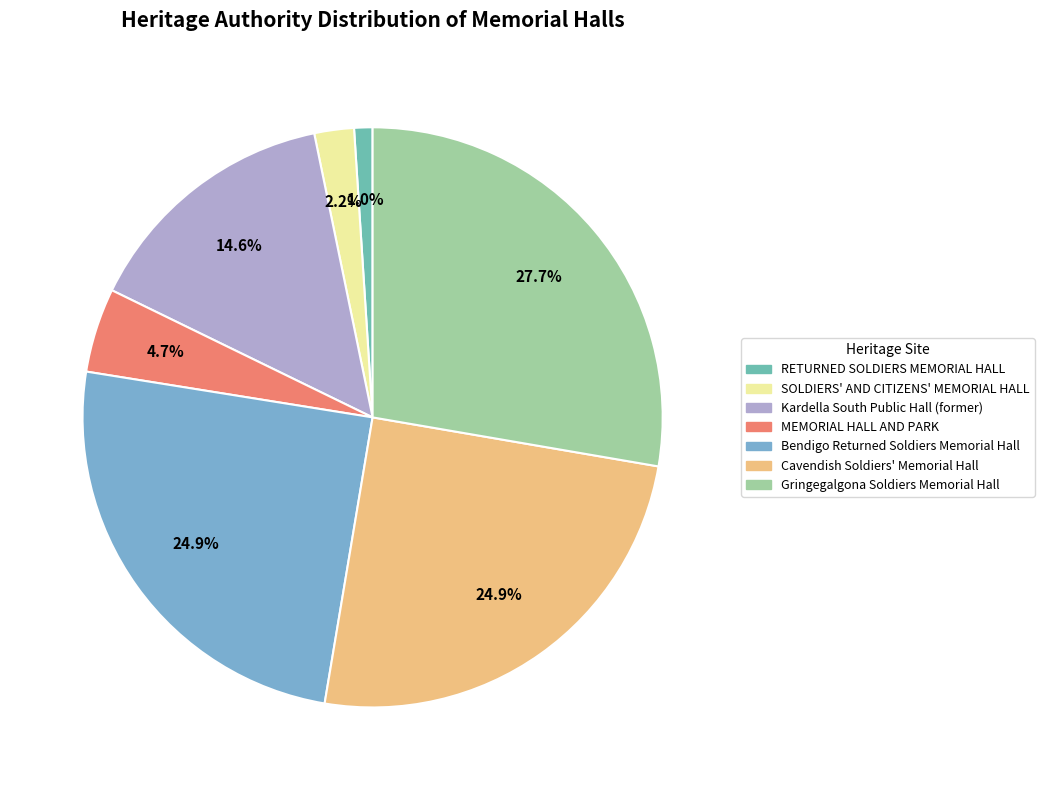

To the nearest percent, what percentage of the pie is RETURNED SOLDIERS MEMORIAL HALL?

1%